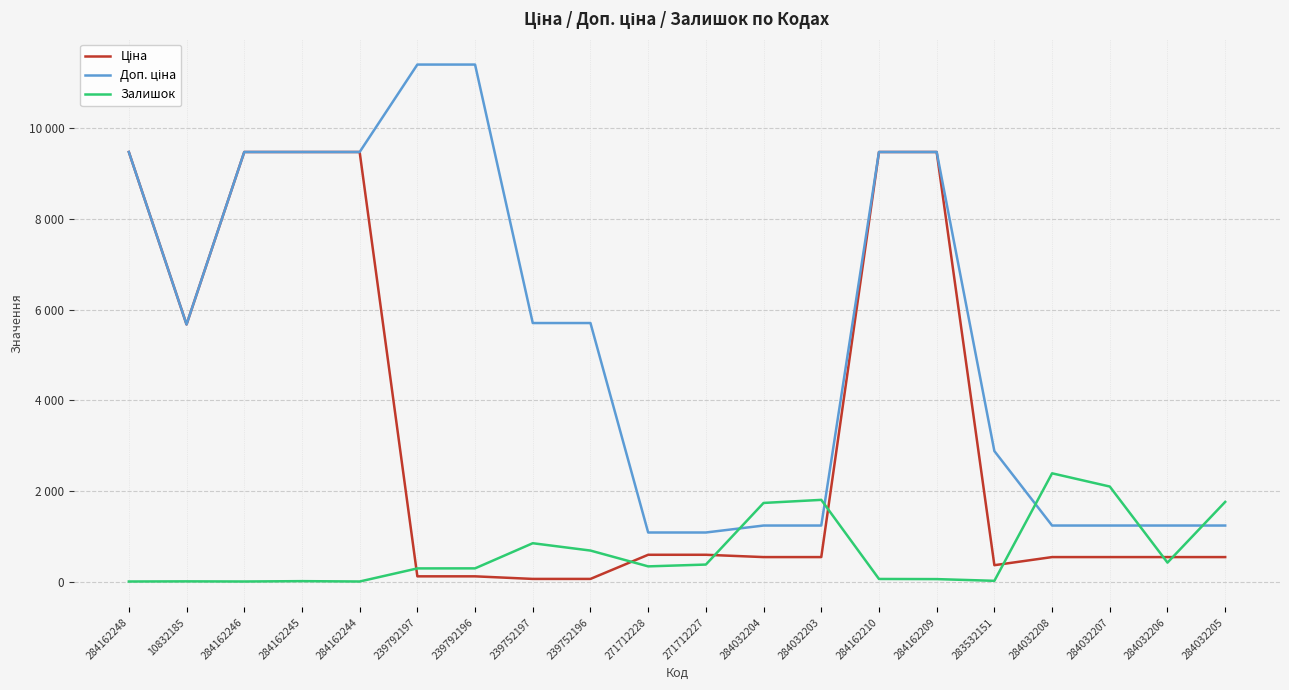

Does the chart have visible grid lines?

Yes